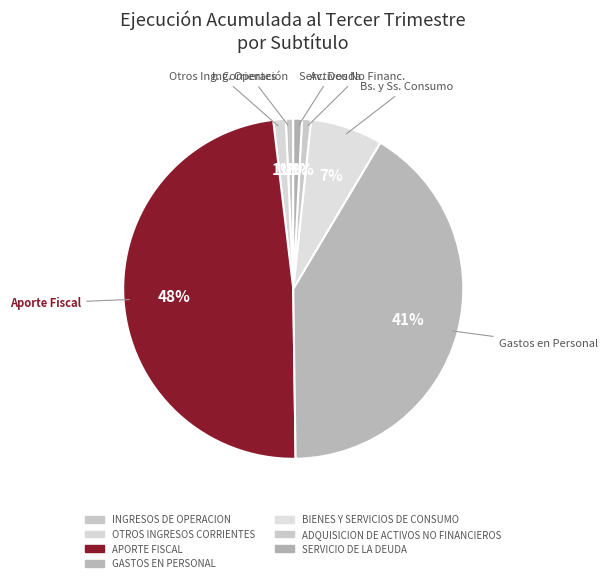

What is the change in value from GASTOS EN PERSONAL to BIENES Y SERVICIOS DE CONSUMO?

-26157502